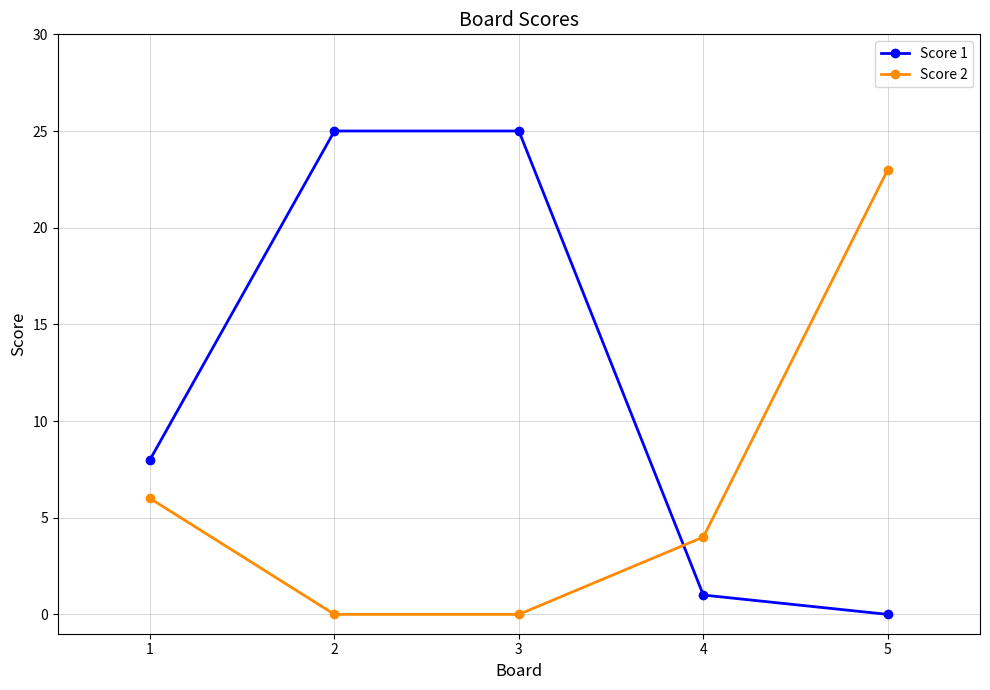

What is the difference between the maximum and minimum values in the Score 1 series?

25